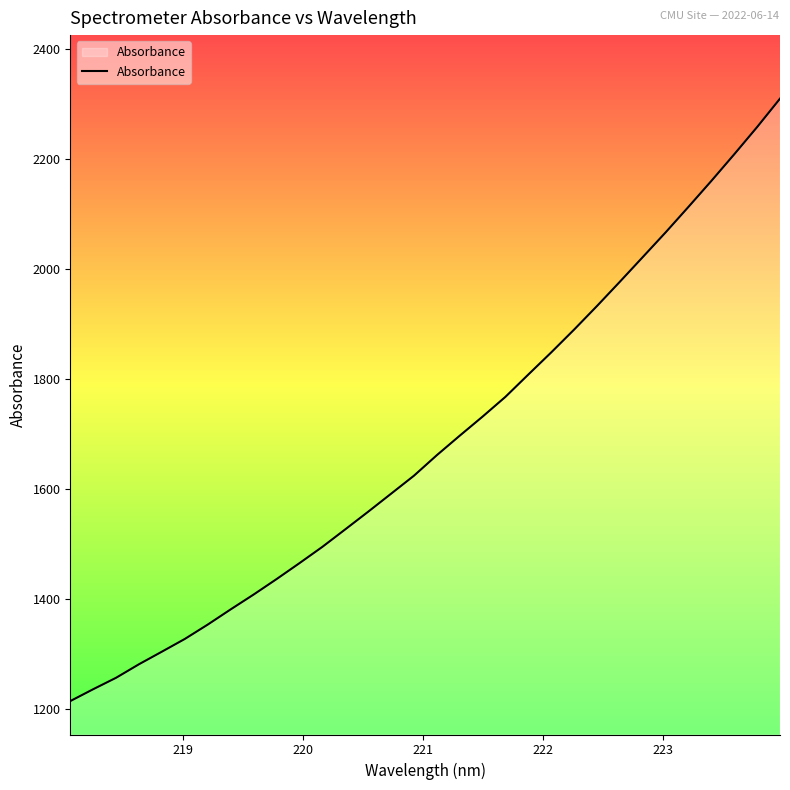

What is the difference between the maximum and minimum values?

1094.8